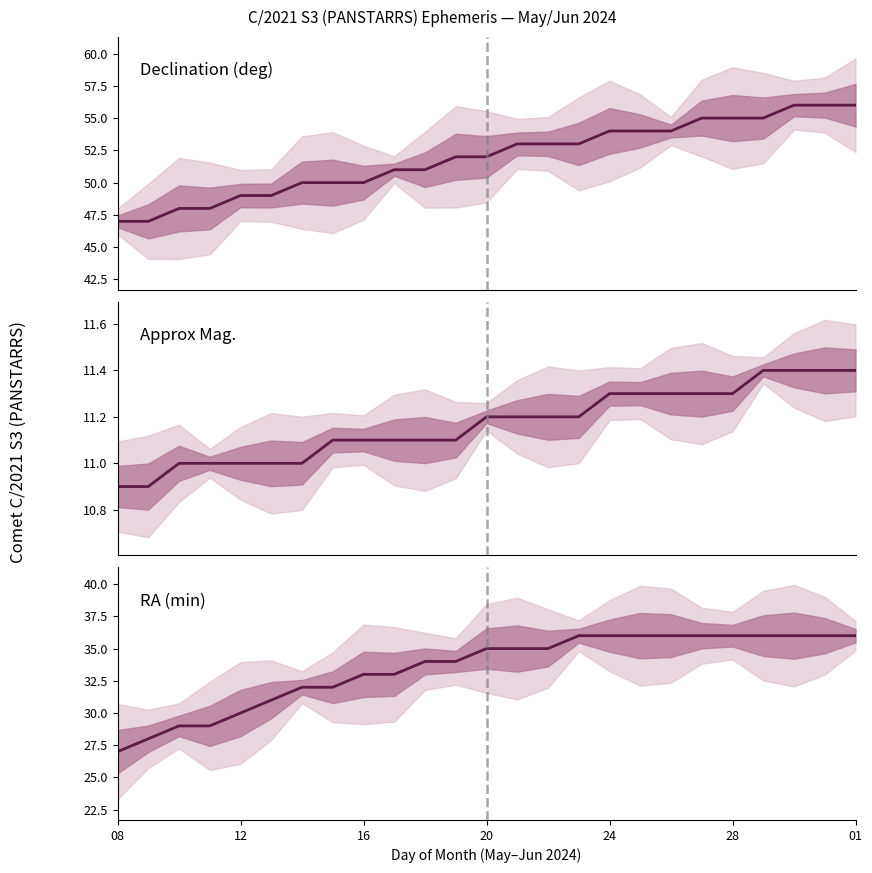

Rank the series by their maximum value, from highest to lowest.

Declination (deg), RA (min), Approx Mag.